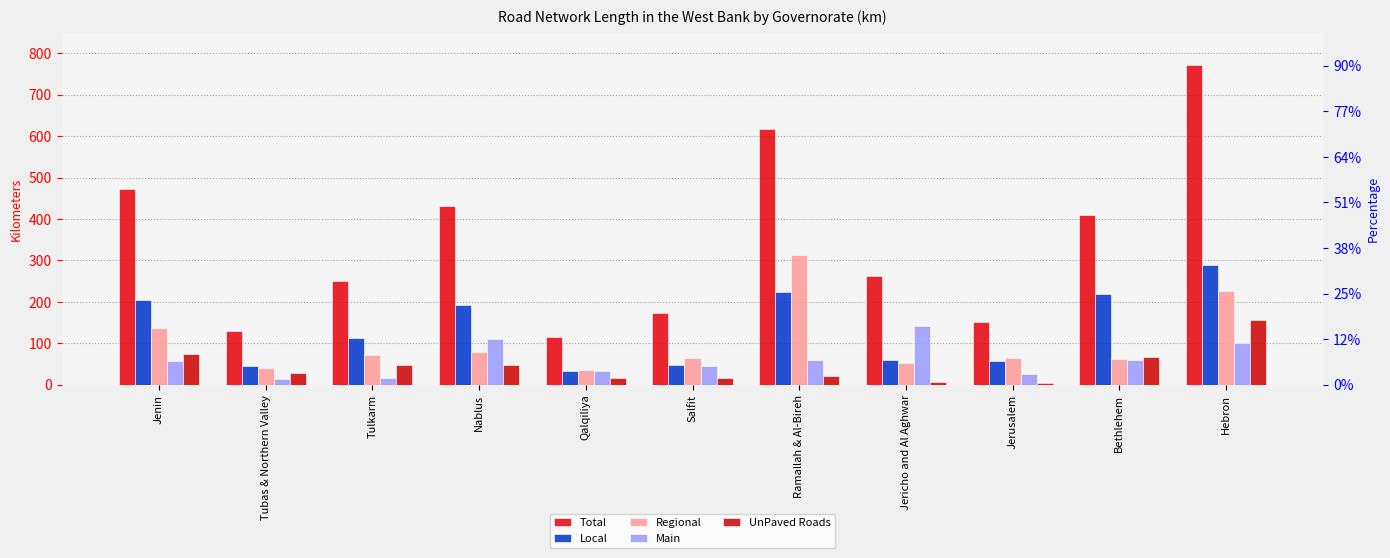

True or false: Main has a value of 23.4 at Nablus.

False